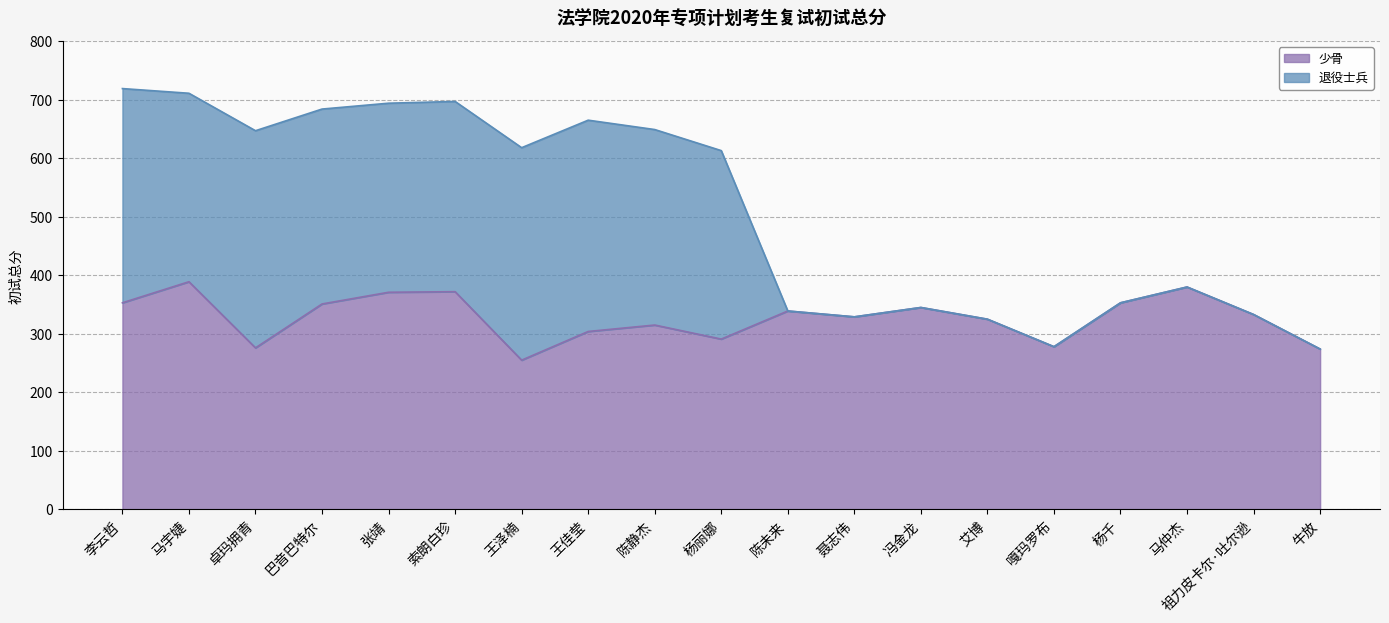

The value at 杨千 is 176. True or false?

False